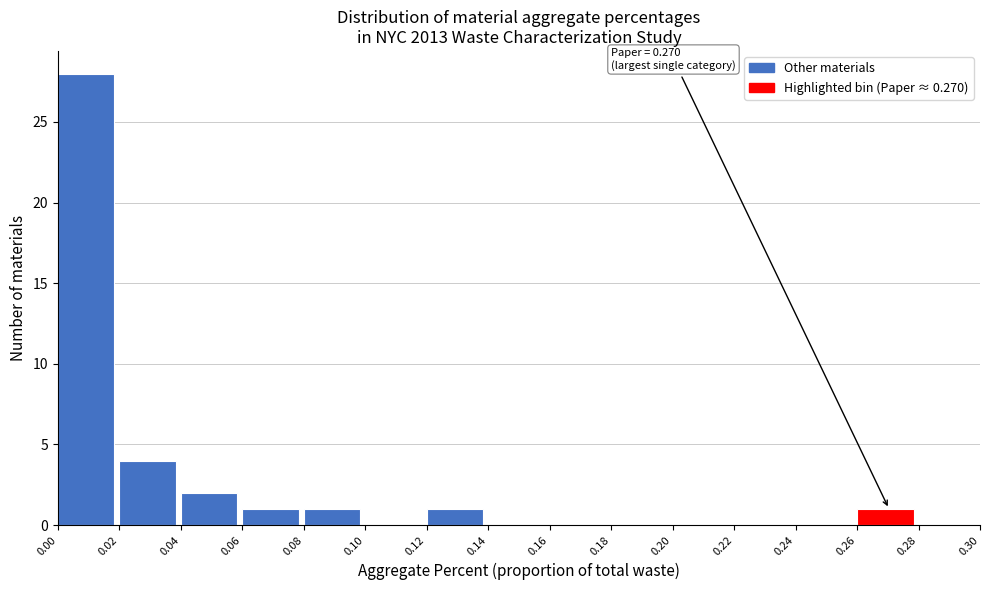

Over which range of the x-axis is the bar tallest?

0.00 to 0.02